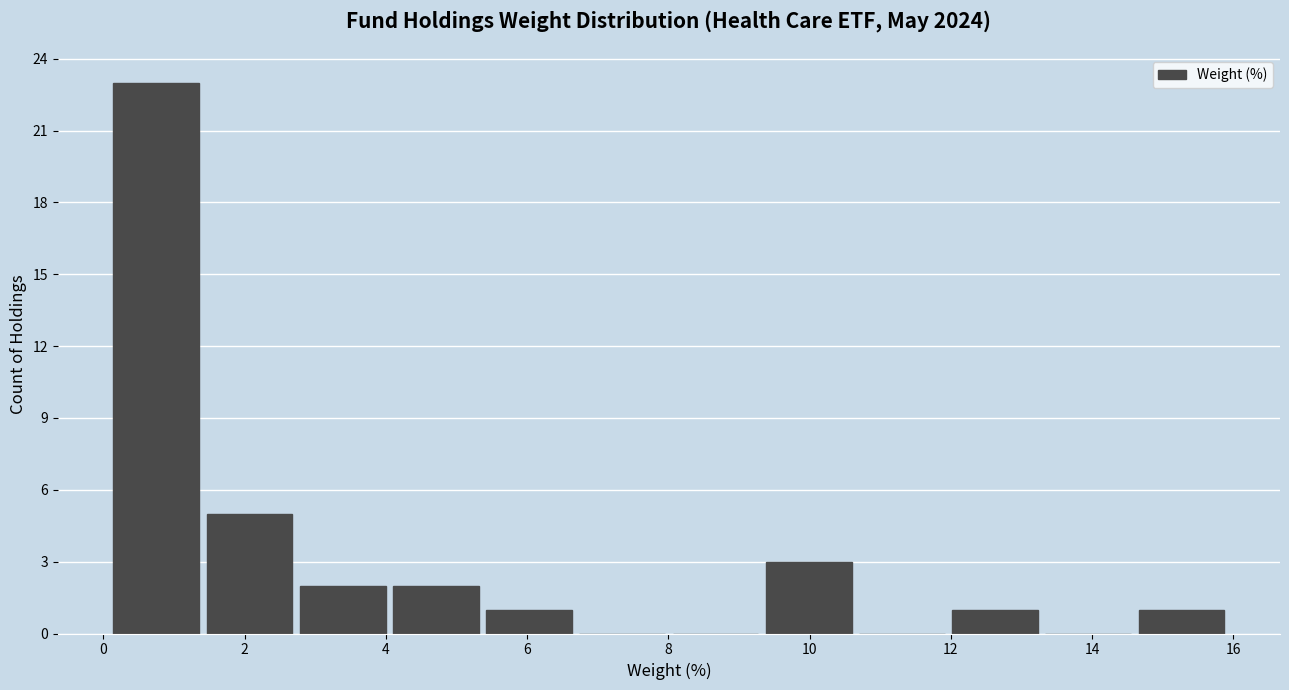

Reading left to right, list every bar in this chart as the range it spans on the x-axis followed by its height. Neither the bar edges nor the heights are printed on the chart, so give them approximately, as read against the axes.

0.14 to 1.46: 23
1.46 to 2.78: 5
2.78 to 4.10: 2
4.10 to 5.42: 2
5.42 to 6.74: 1
6.74 to 8.06: 0
8.06 to 9.38: 0
9.38 to 10.70: 3
10.70 to 12.02: 0
12.02 to 13.34: 1
13.34 to 14.66: 0
14.66 to 15.98: 1